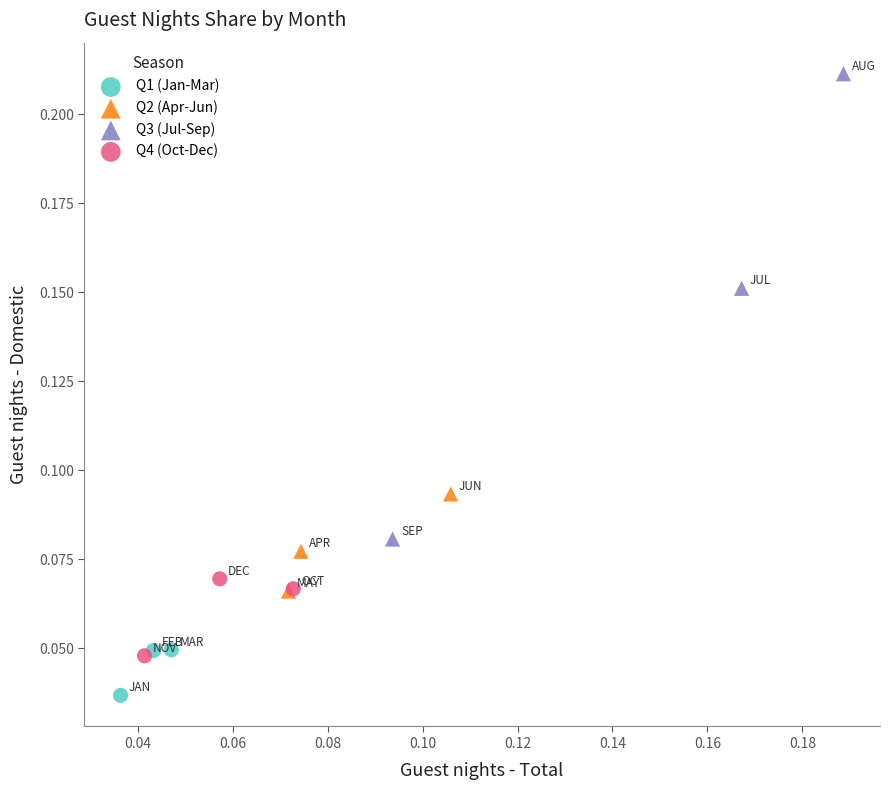

Which series has the widest spread of Y values?

Q3 (Jul-Sep)